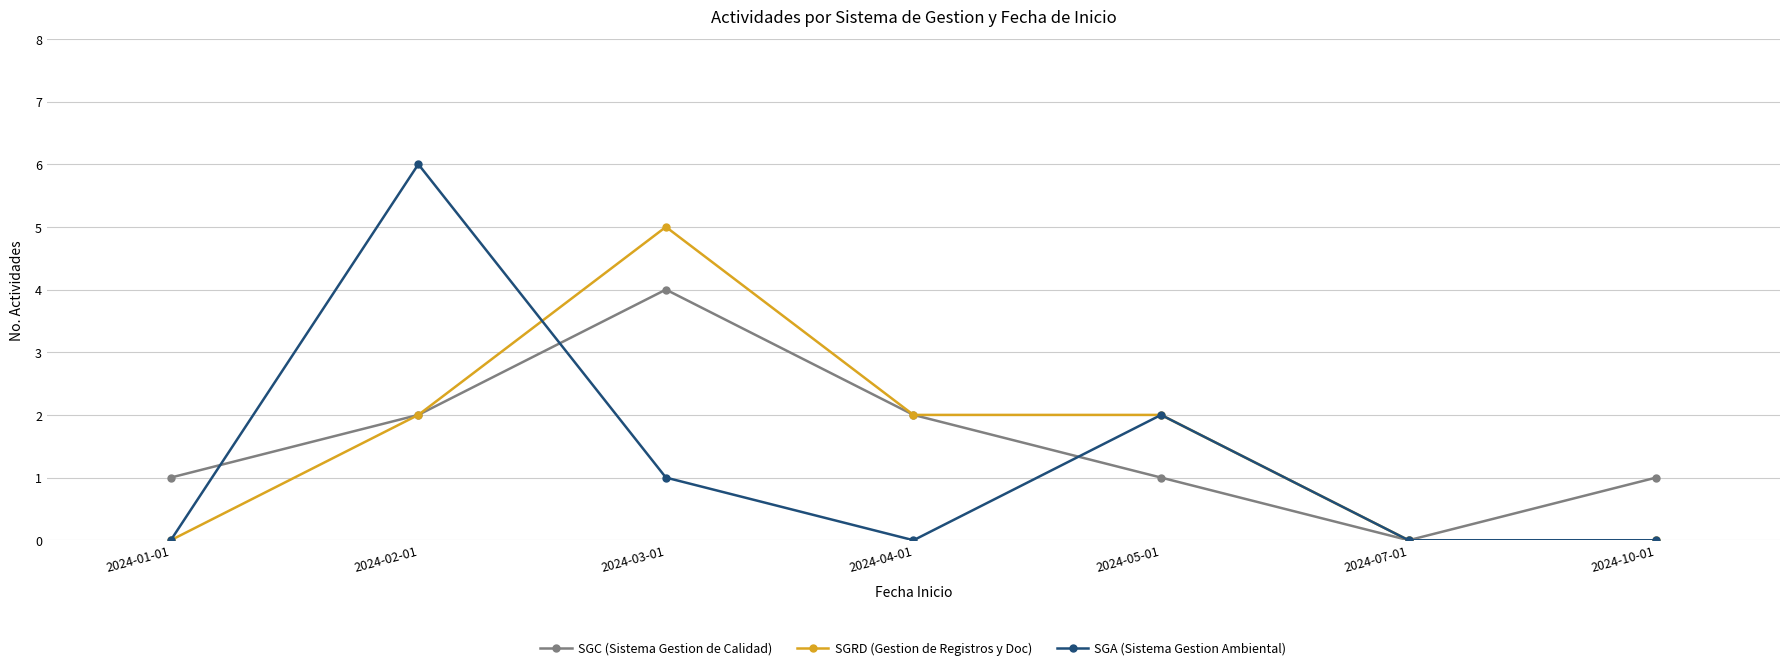

How many SGC (Sistema Gestion de Calidad) values are between 1 and 2?

5